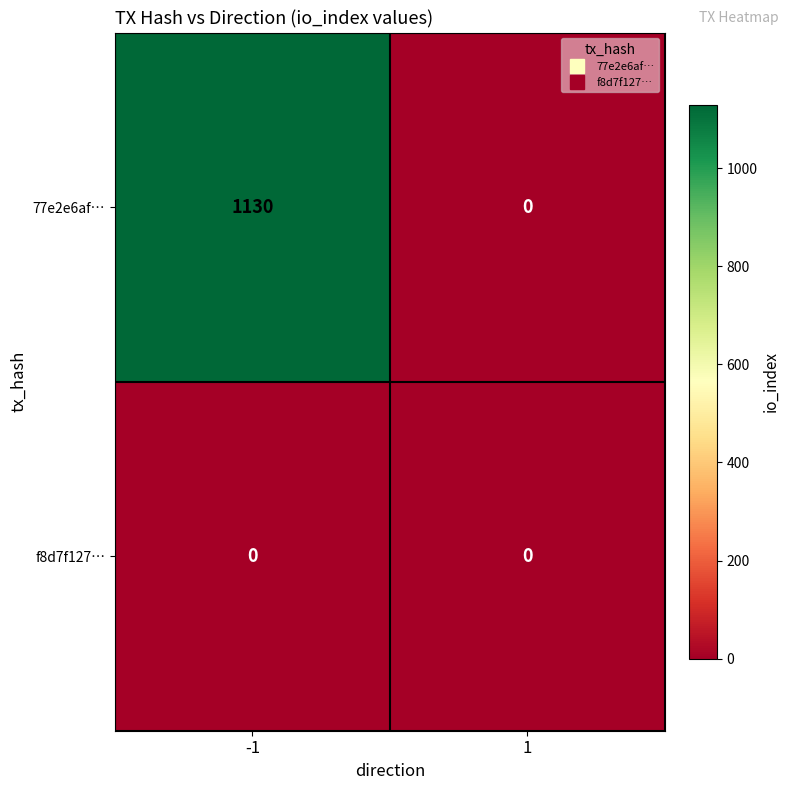

The value of f8d7f127… at -1 is 0. True or false?

True